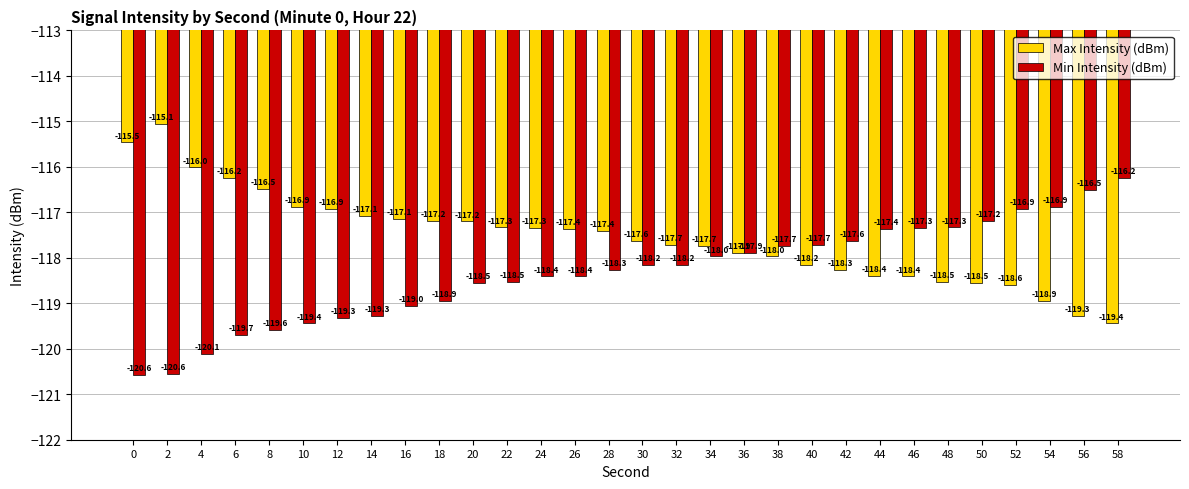

The Min Intensity (dBm) series shows -188.6 at 58. True or false?

False